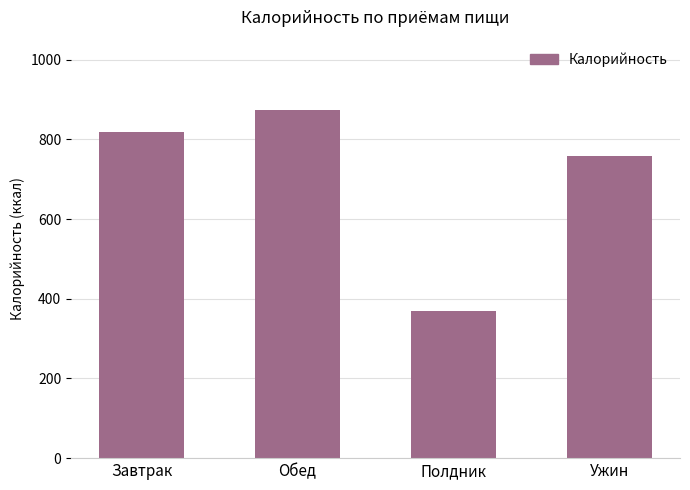

List the labels in order of value, smallest first.

Полдник, Ужин, Завтрак, Обед